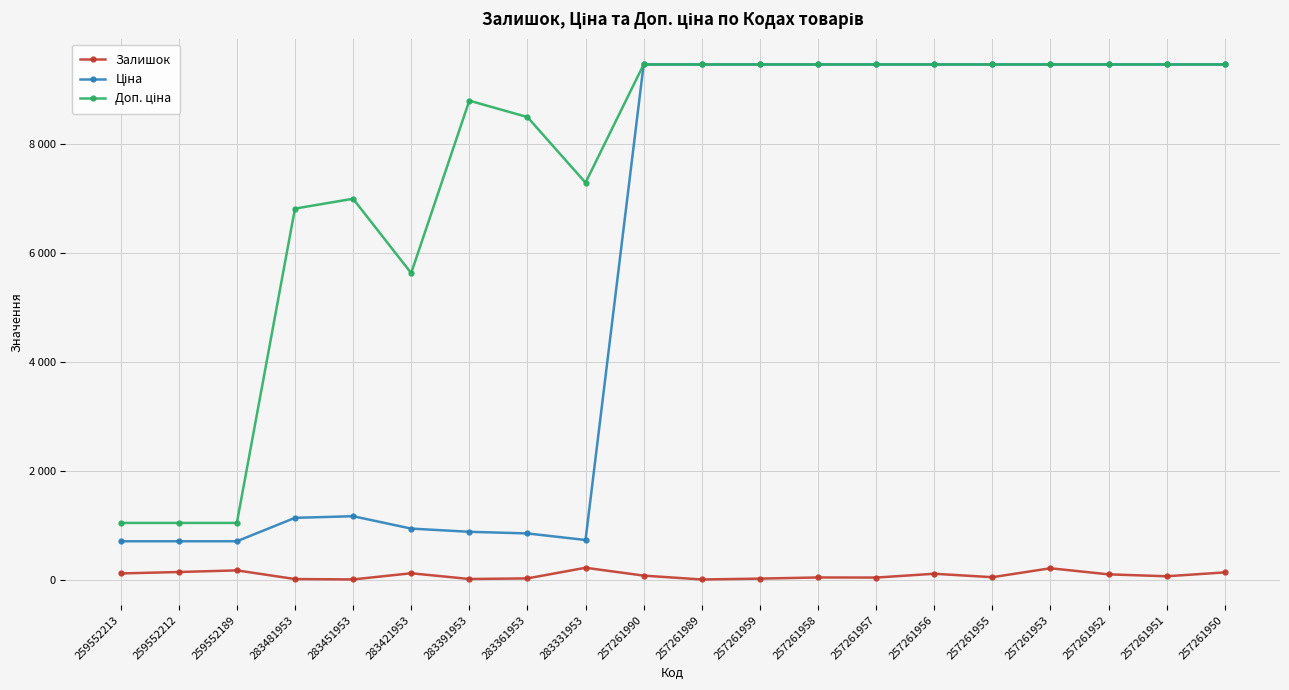

Is the value of Доп. ціна at 257261955 greater than the value of Залишок at 257261989?

Yes